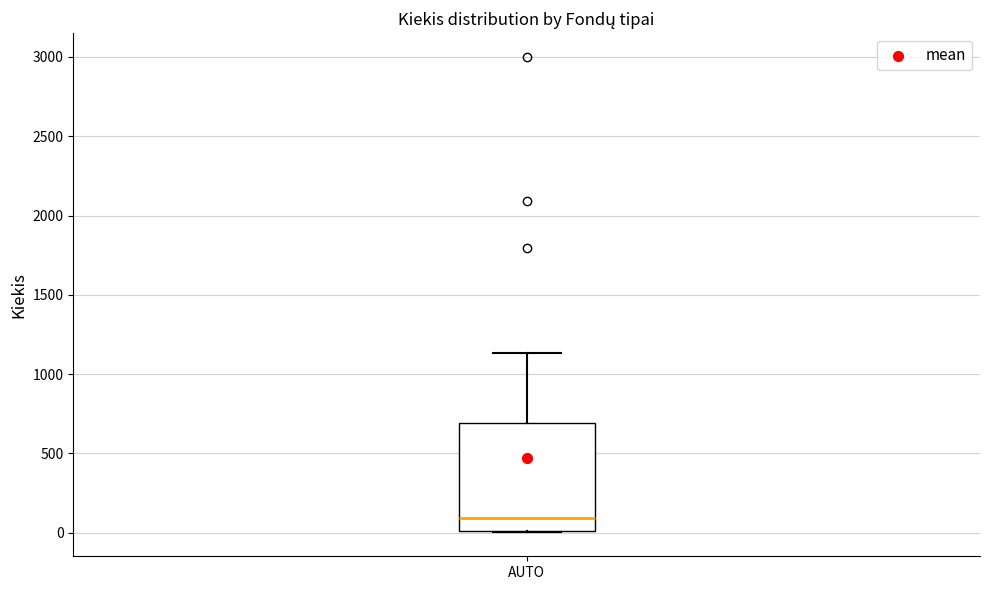

Transcribe this box plot: give where the median line is, the range the box spans, and where the two whiskers end, as read against the y-axis. The values are not printed on the chart, so give them approximately, as read against the axis.

median 100, box 0 to 700, whiskers 0 to 1150